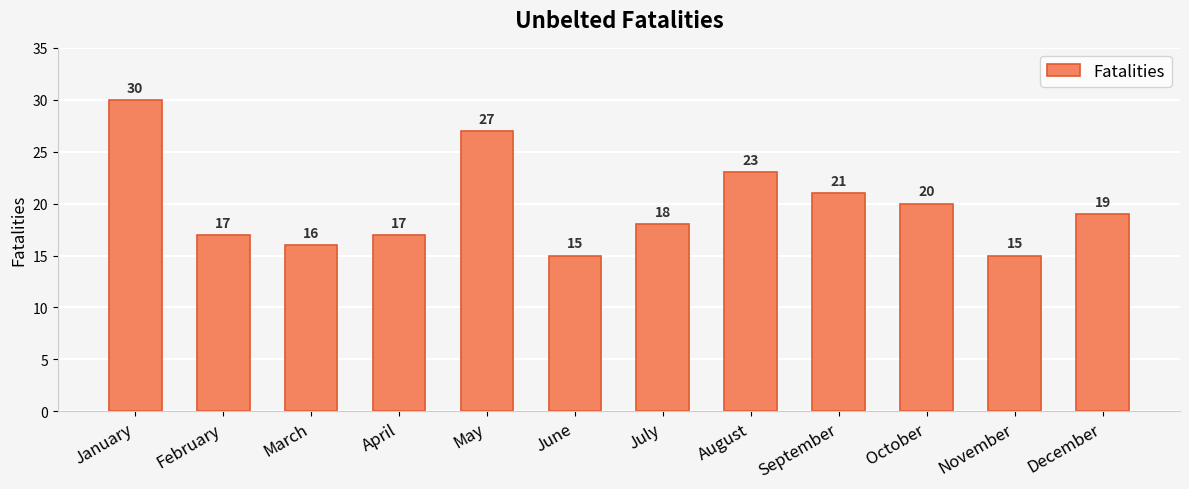

Count the number of data series in this chart.

1